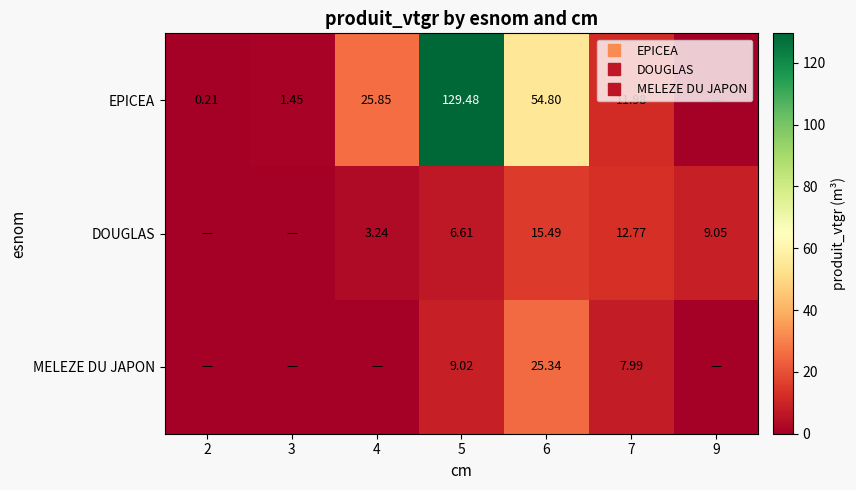

What is the average value of the EPICEA series?

32.0